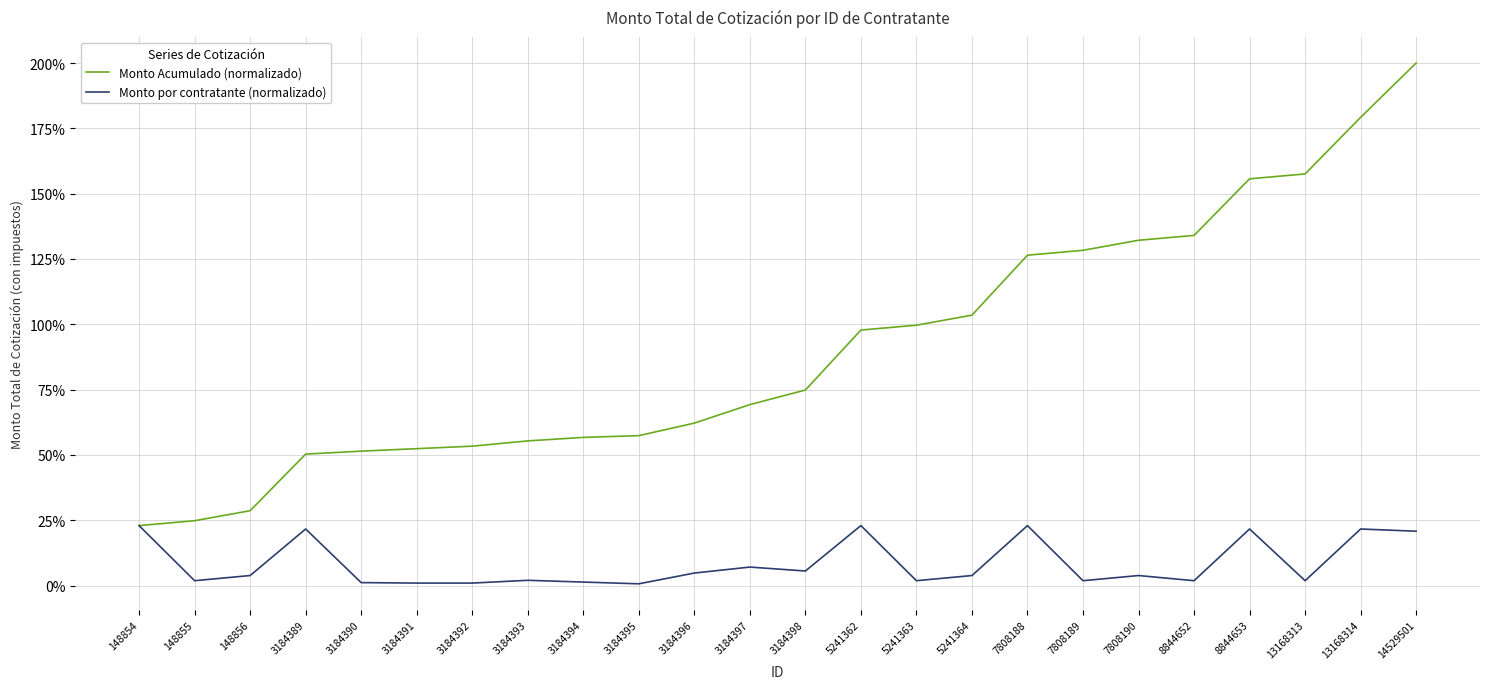

What is the highest value of the Monto Acumulado (normalizado) series?

200.0